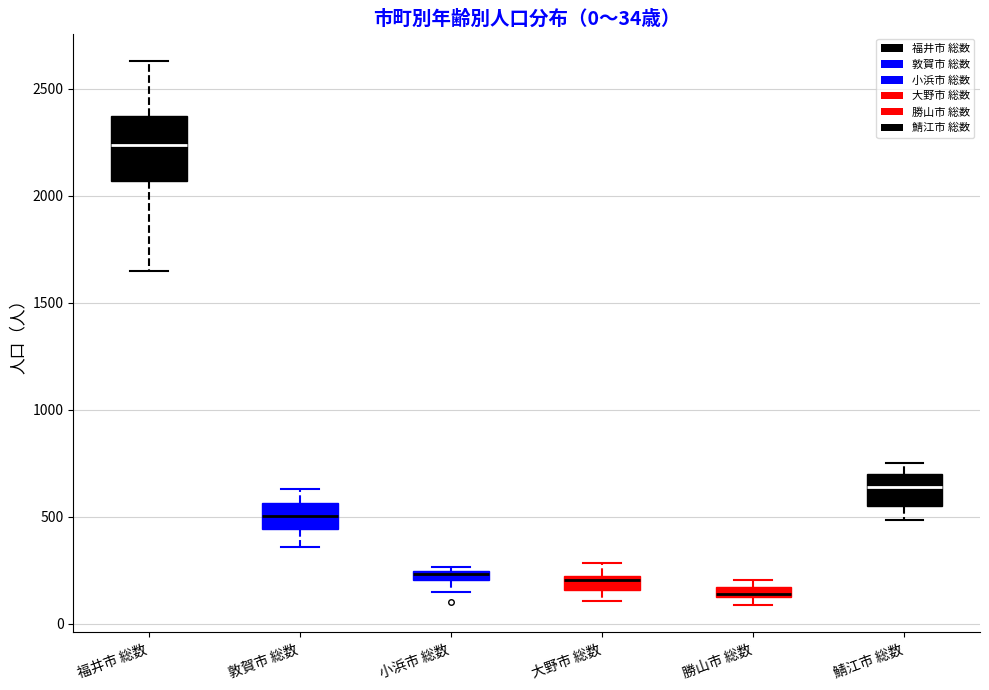

Which box is the tallest, from its lower edge to its upper edge?

福井市 総数